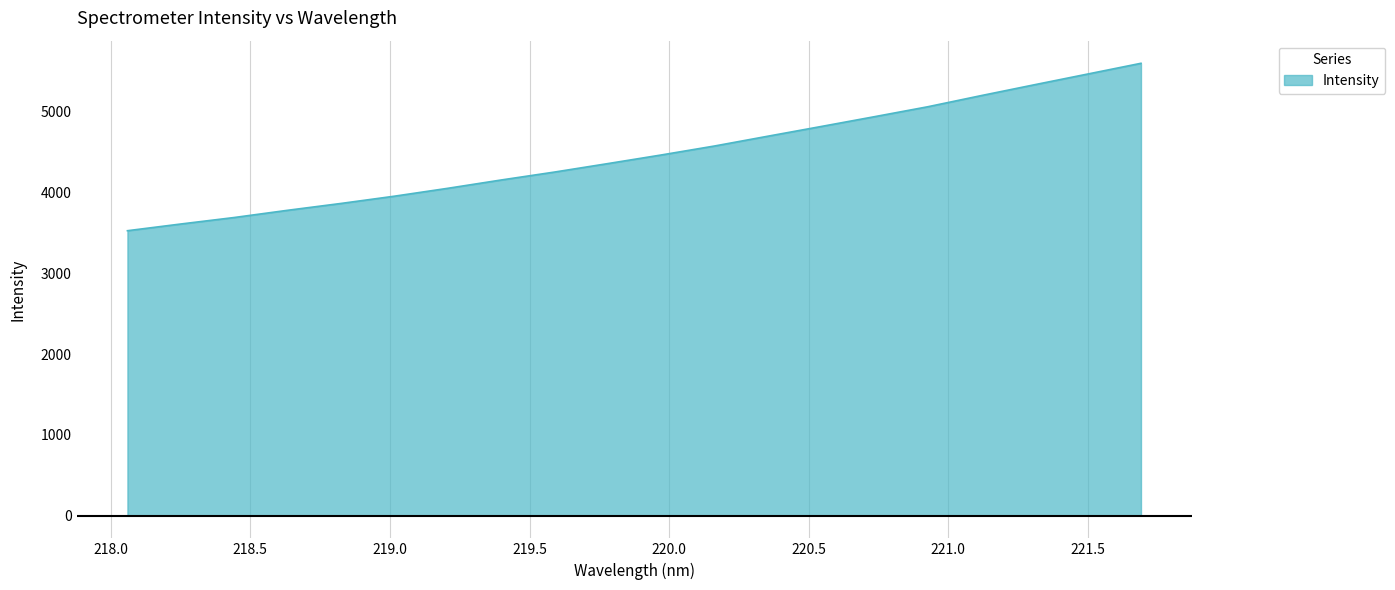

How many distinct data groups are displayed?

1